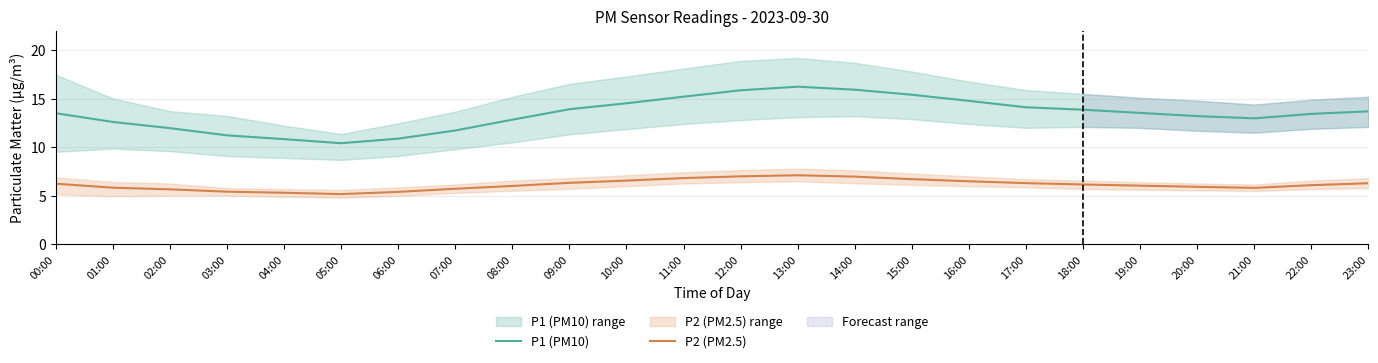

At which category does P2 (PM2.5) reach its first local peak?

13:00